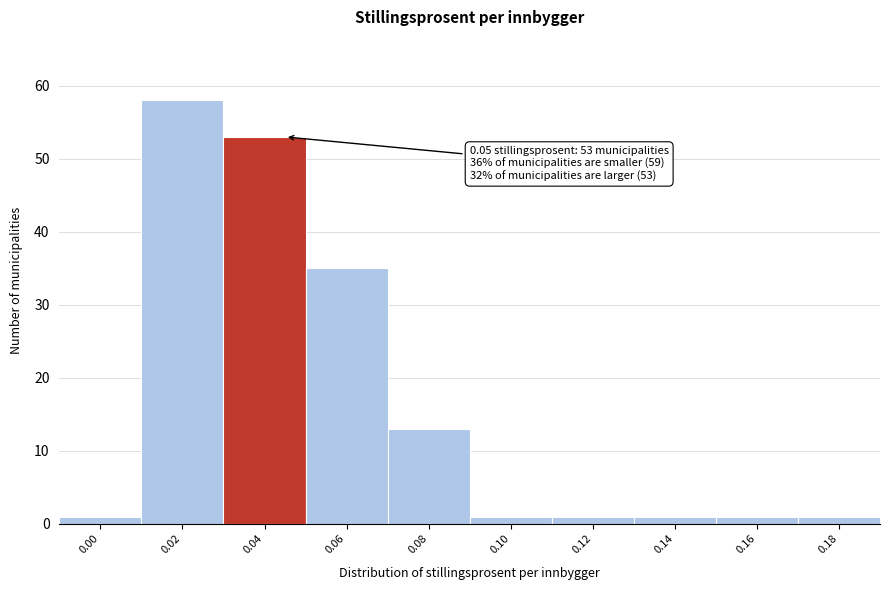

Reading right to left, what are all the values shown in this chart?

0.18=1	0.16=1	0.14=1	0.12=1	0.10=1	0.08=13	0.06=35	0.04=53	0.02=58	0.00=1